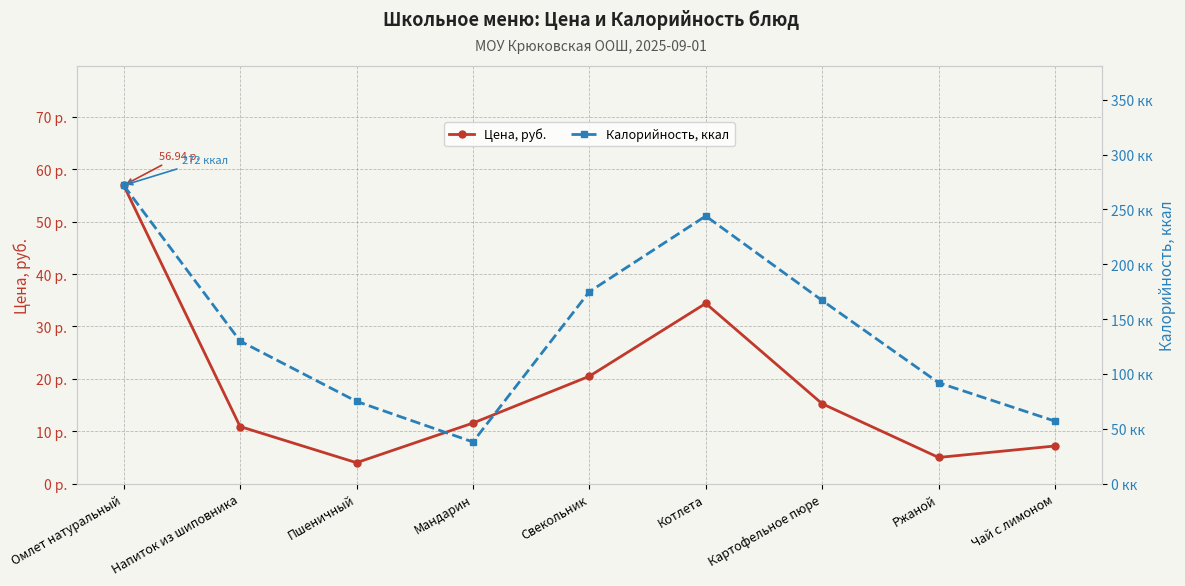

Is this an area chart (filled region under the line)?

No